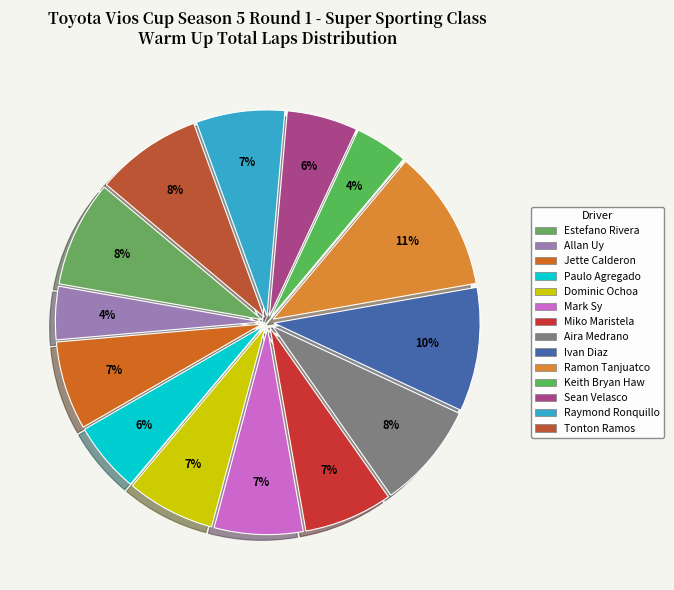

Count the number of slices in the pie.

14